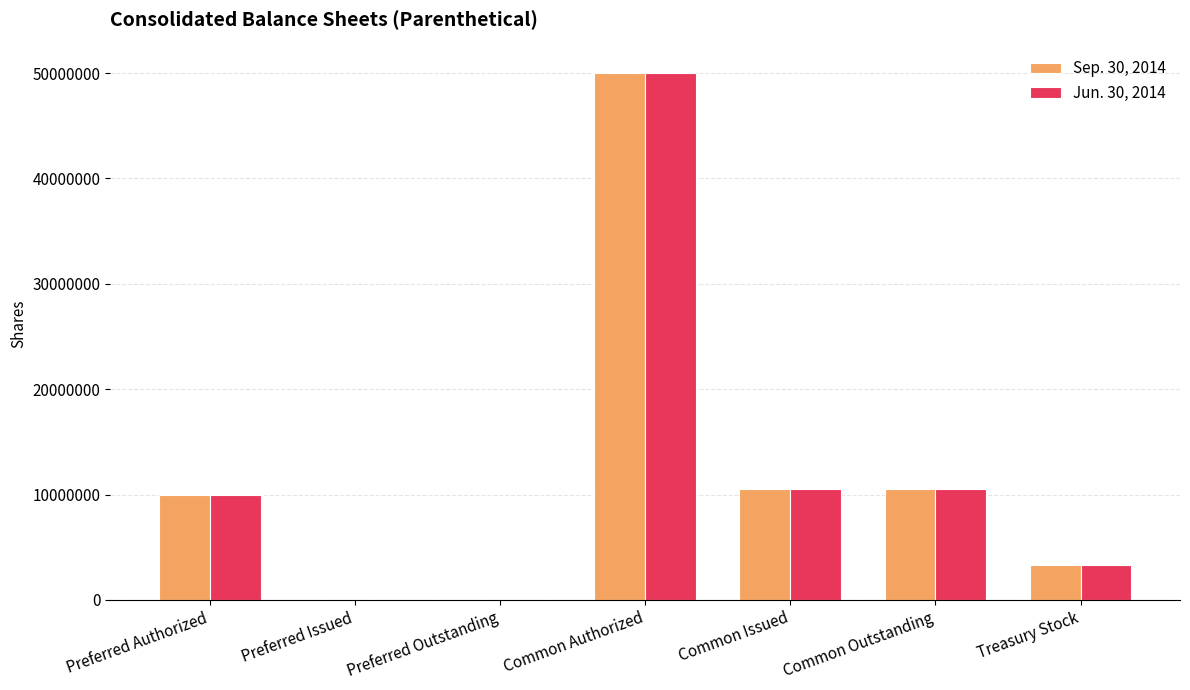

Which category has the highest value in the Jun. 30, 2014 series?

Common Authorized